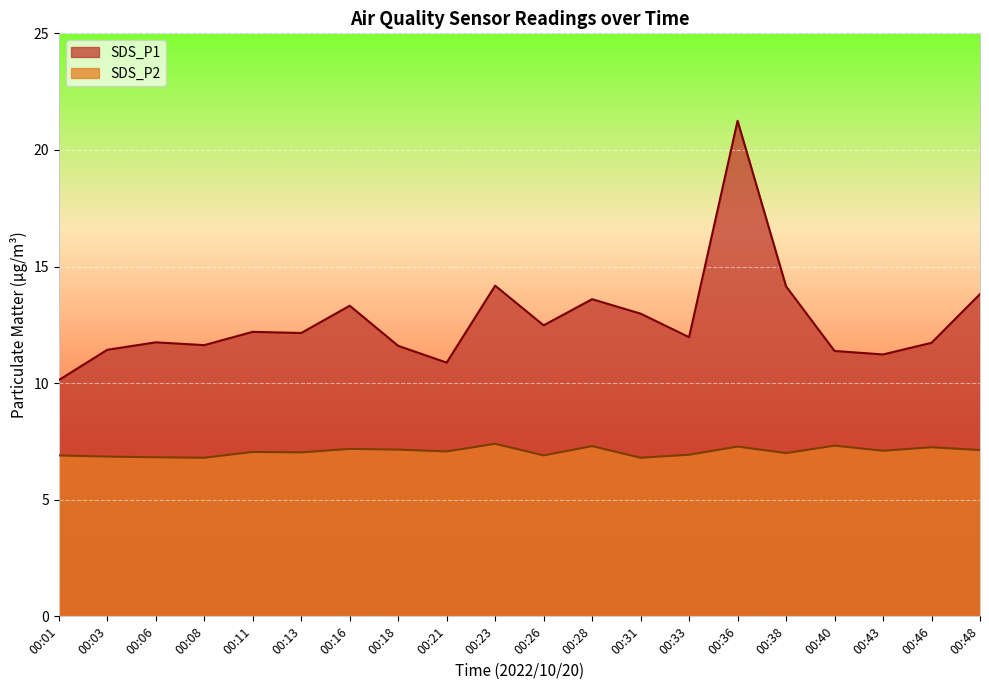

How many lines are shown in the chart?

2